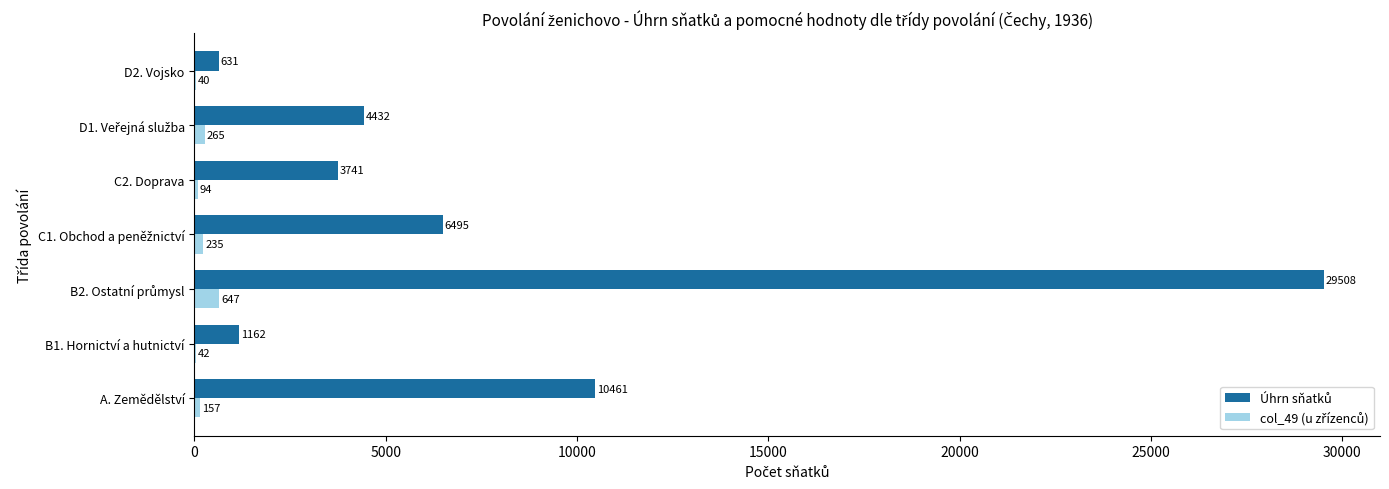

What is the total value across all series at C2. Doprava?

3835